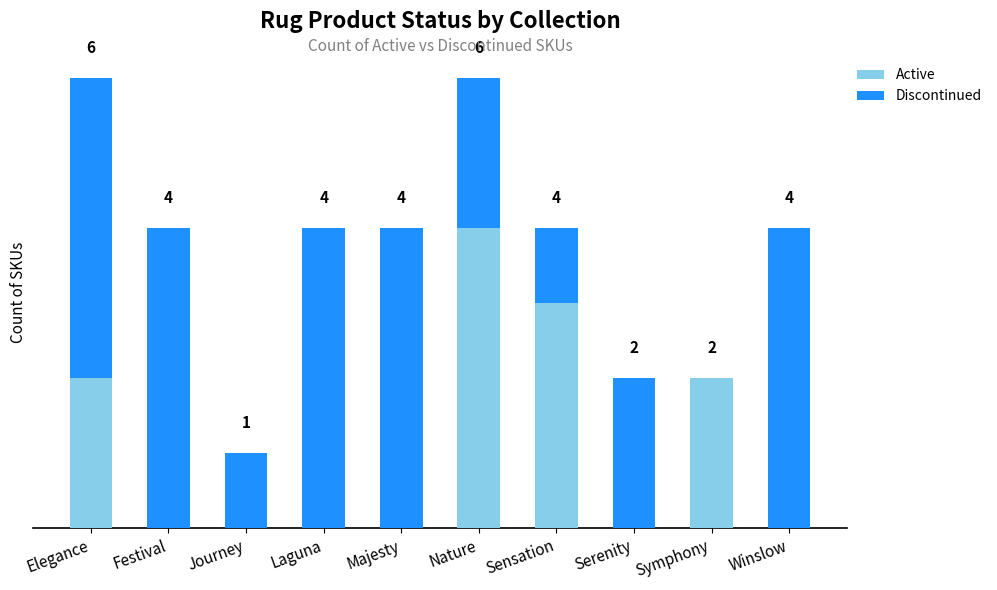

At which label does Active reach its peak?

Nature